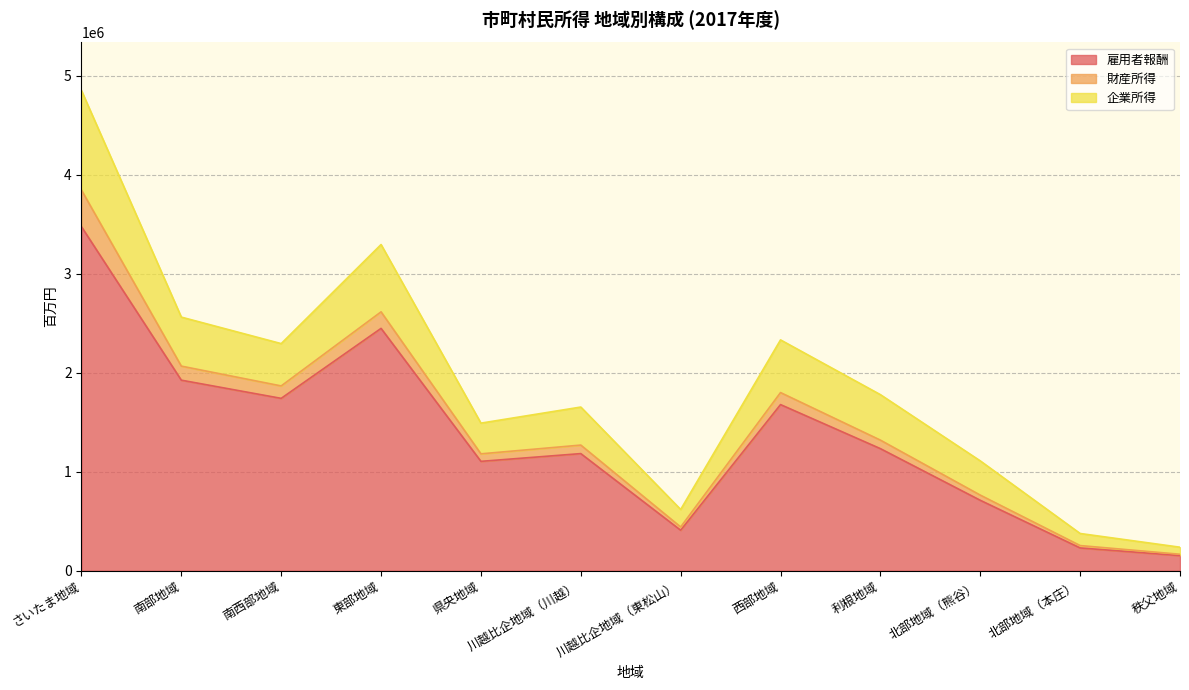

The value of 雇用者報酬 at 東部地域 is 2447119. True or false?

True